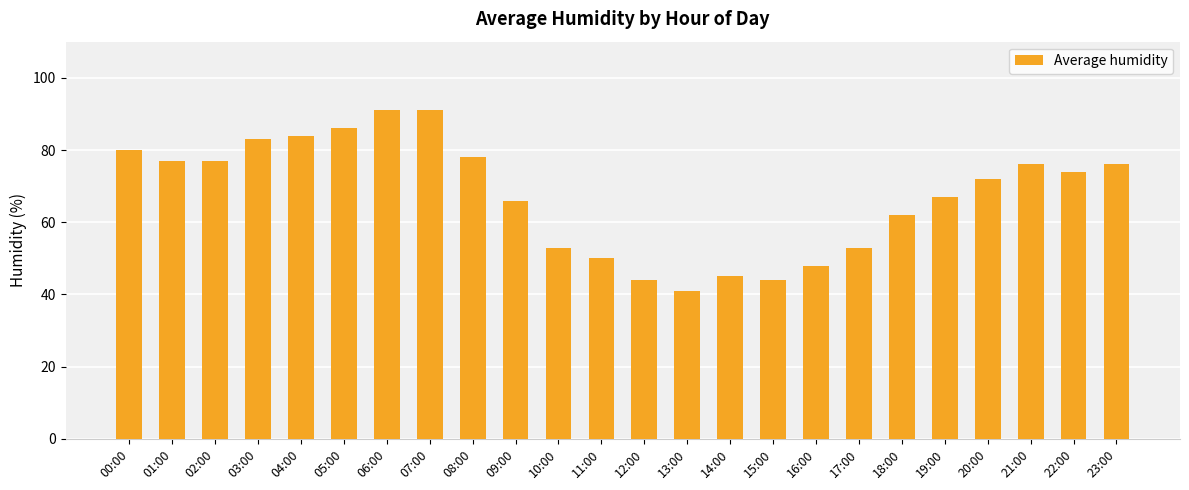

What is the difference between the values at 05:00 and 01:00?

9